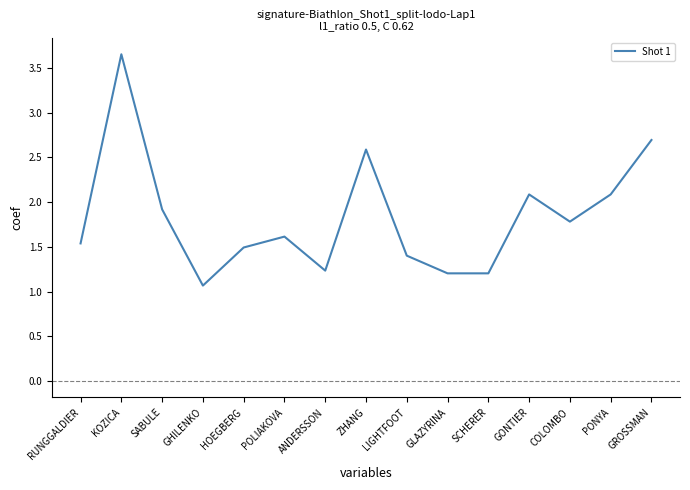

What is the approximate value at GHILENKO?

1.1